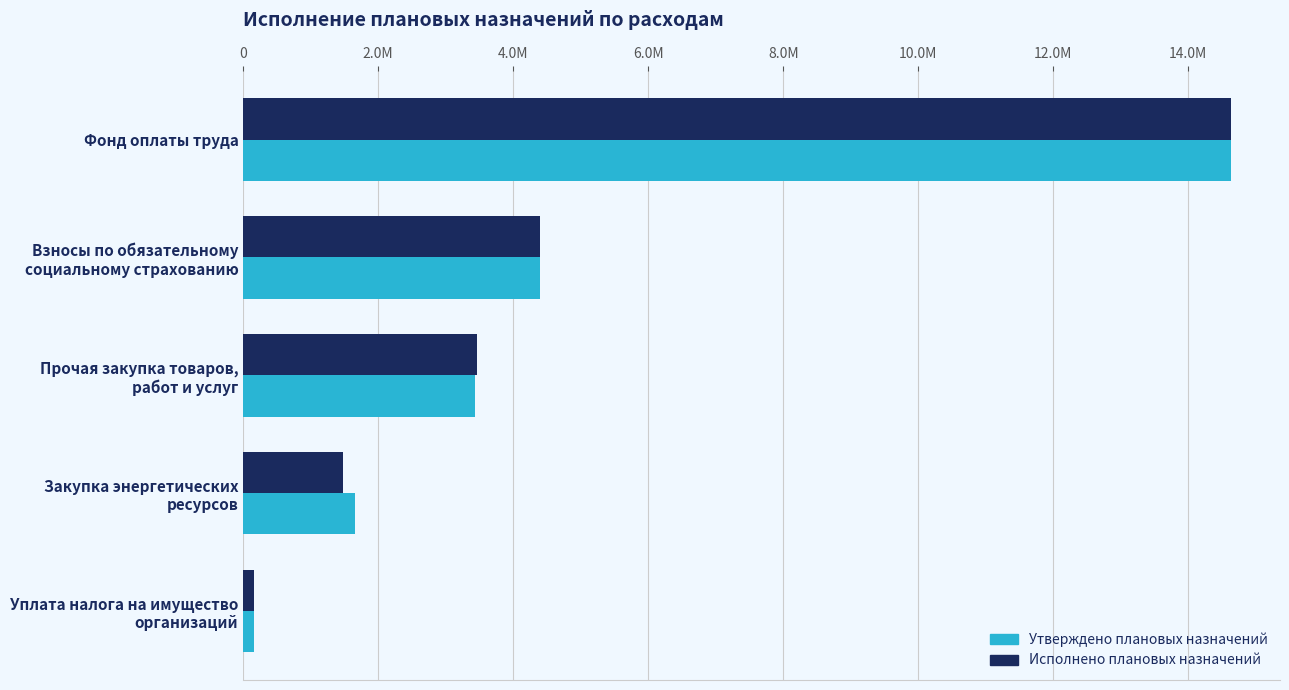

What are all the series names shown in the legend?

Утверждено плановых назначений, Исполнено плановых назначений